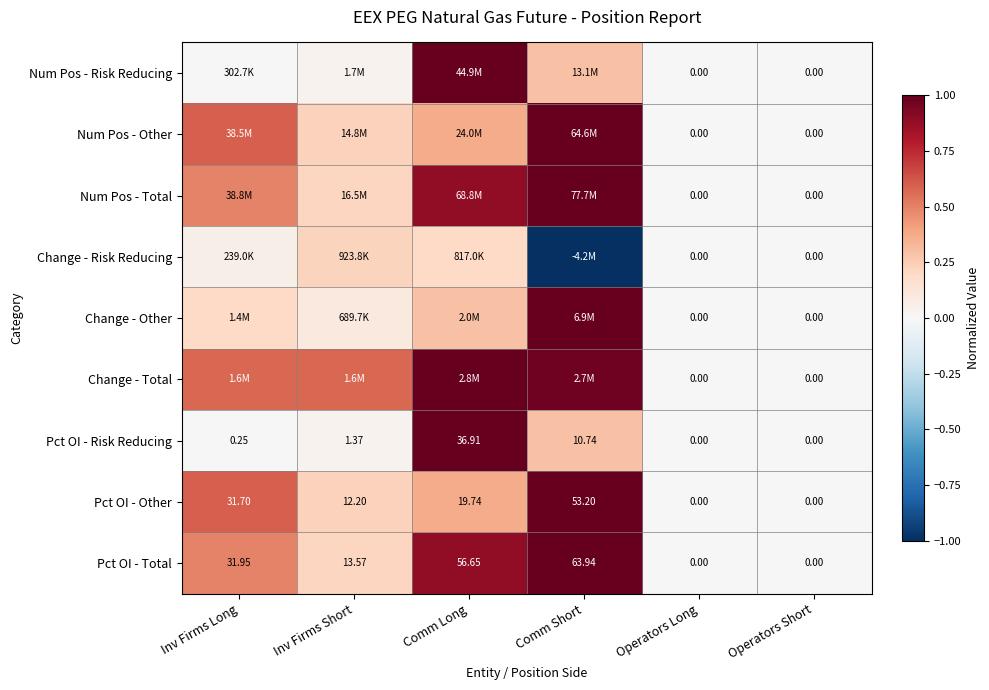

What is the greatest value displayed?

1.0